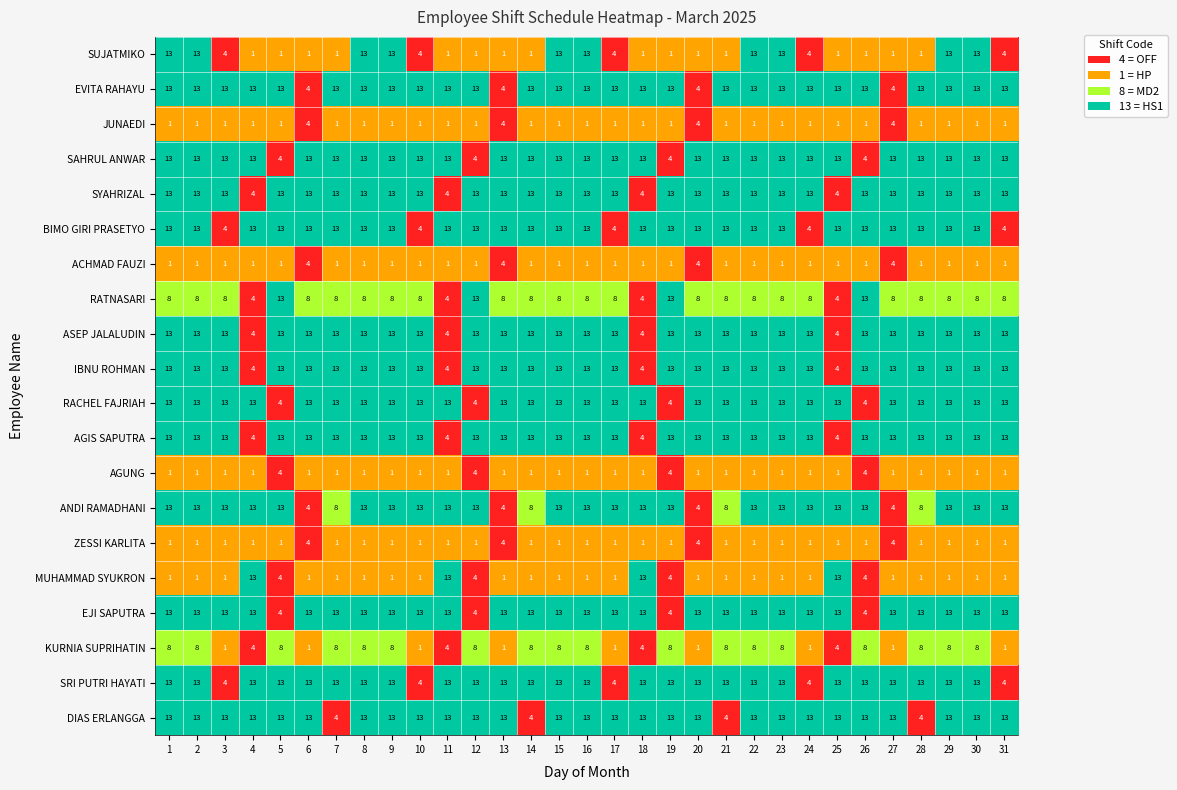

Is the value of ASEP JALALUDIN at 25 greater than the value of BIMO GIRI PRASETYO at 29?

No